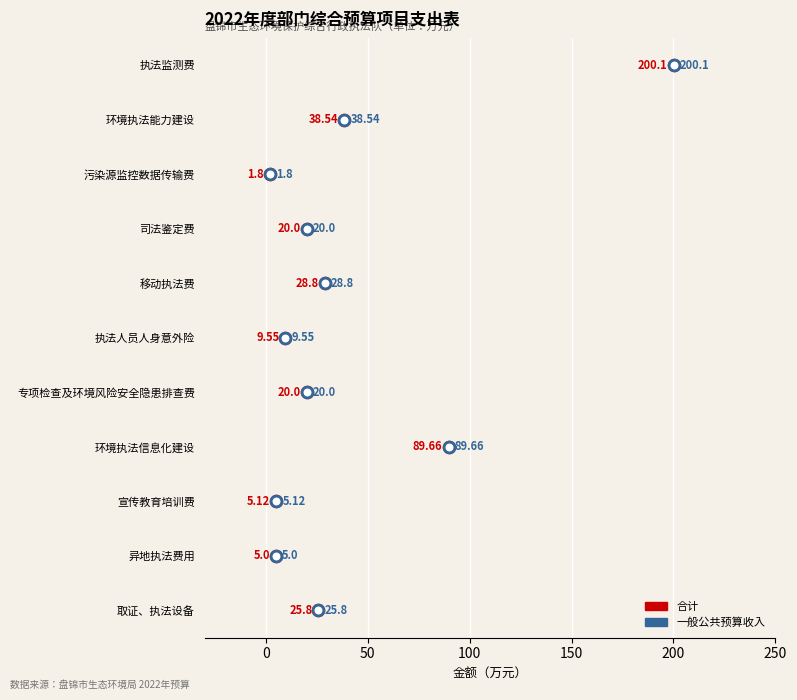

Which series has the widest spread of Y values?

合计